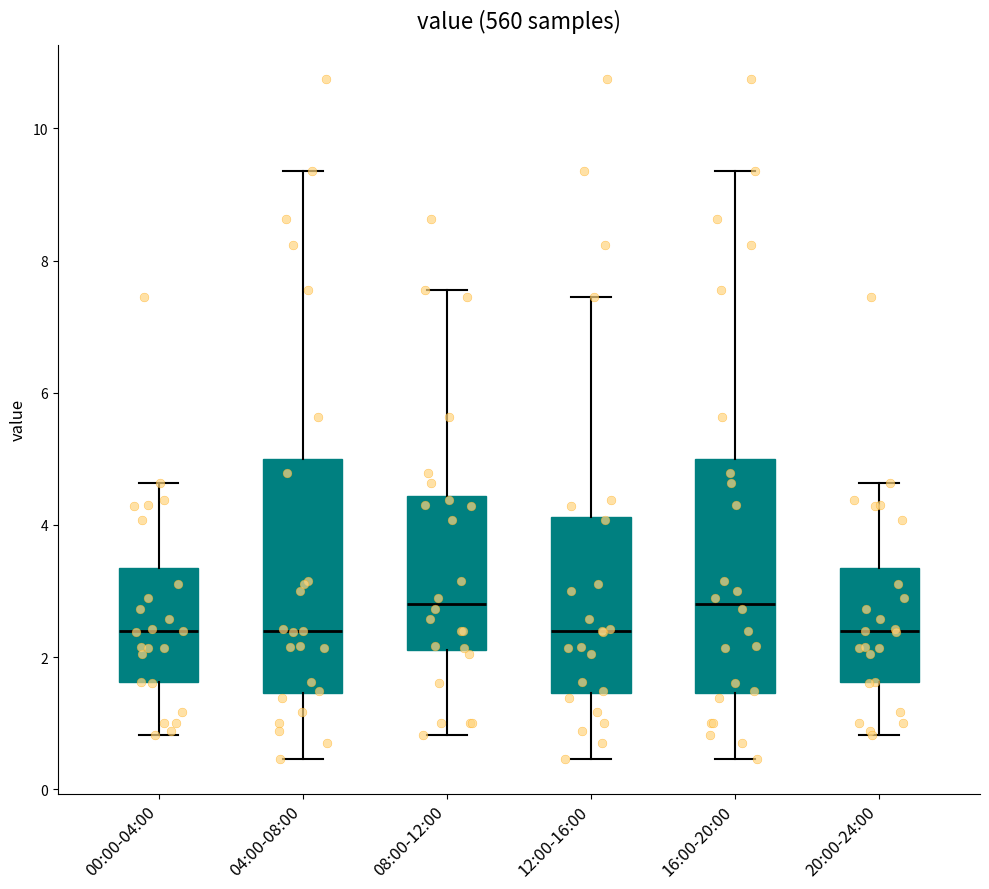

Reading left to right, transcribe this box plot: for each box, give where its median line is, the range the box spans, and where its two whiskers end, as read against the y-axis. The values are not printed on the chart, so give them approximately, as read against the axis.

00:00-04:00: median 2.4, box 1.6 to 3.4, whiskers 0.8 to 4.6
04:00-08:00: median 2.4, box 1.4 to 5.0, whiskers 0.4 to 9.4
08:00-12:00: median 2.8, box 2.2 to 4.4, whiskers 0.8 to 7.6
12:00-16:00: median 2.4, box 1.4 to 4.2, whiskers 0.4 to 7.4
16:00-20:00: median 2.8, box 1.4 to 5.0, whiskers 0.4 to 9.4
20:00-24:00: median 2.4, box 1.6 to 3.4, whiskers 0.8 to 4.6